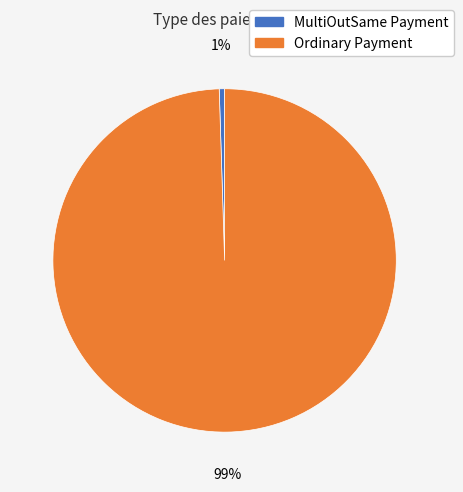

To the nearest percent, what portion does Ordinary Payment represent?

99%